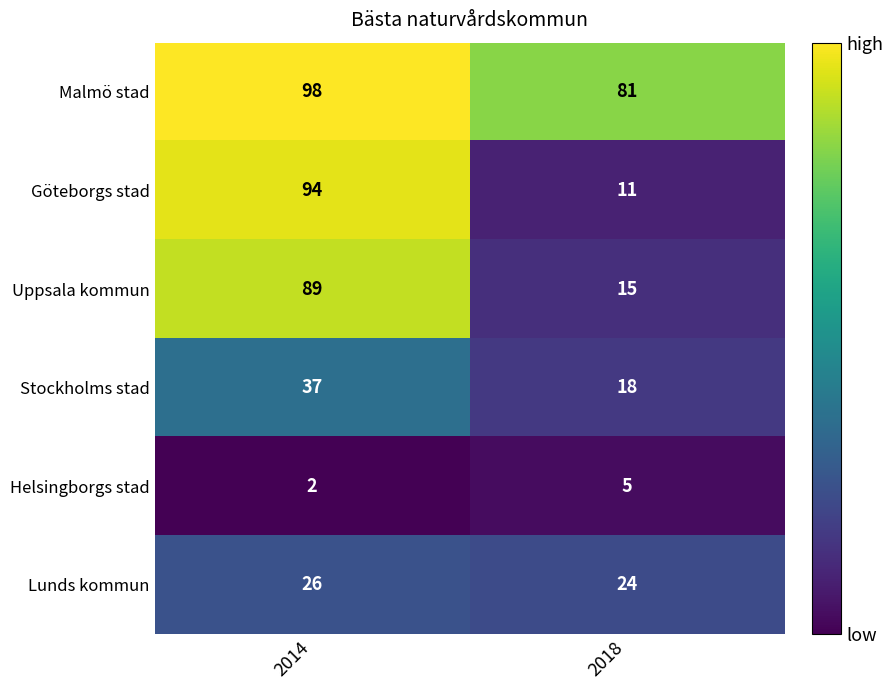

What is the difference between the highest and lowest values at 2018?

76